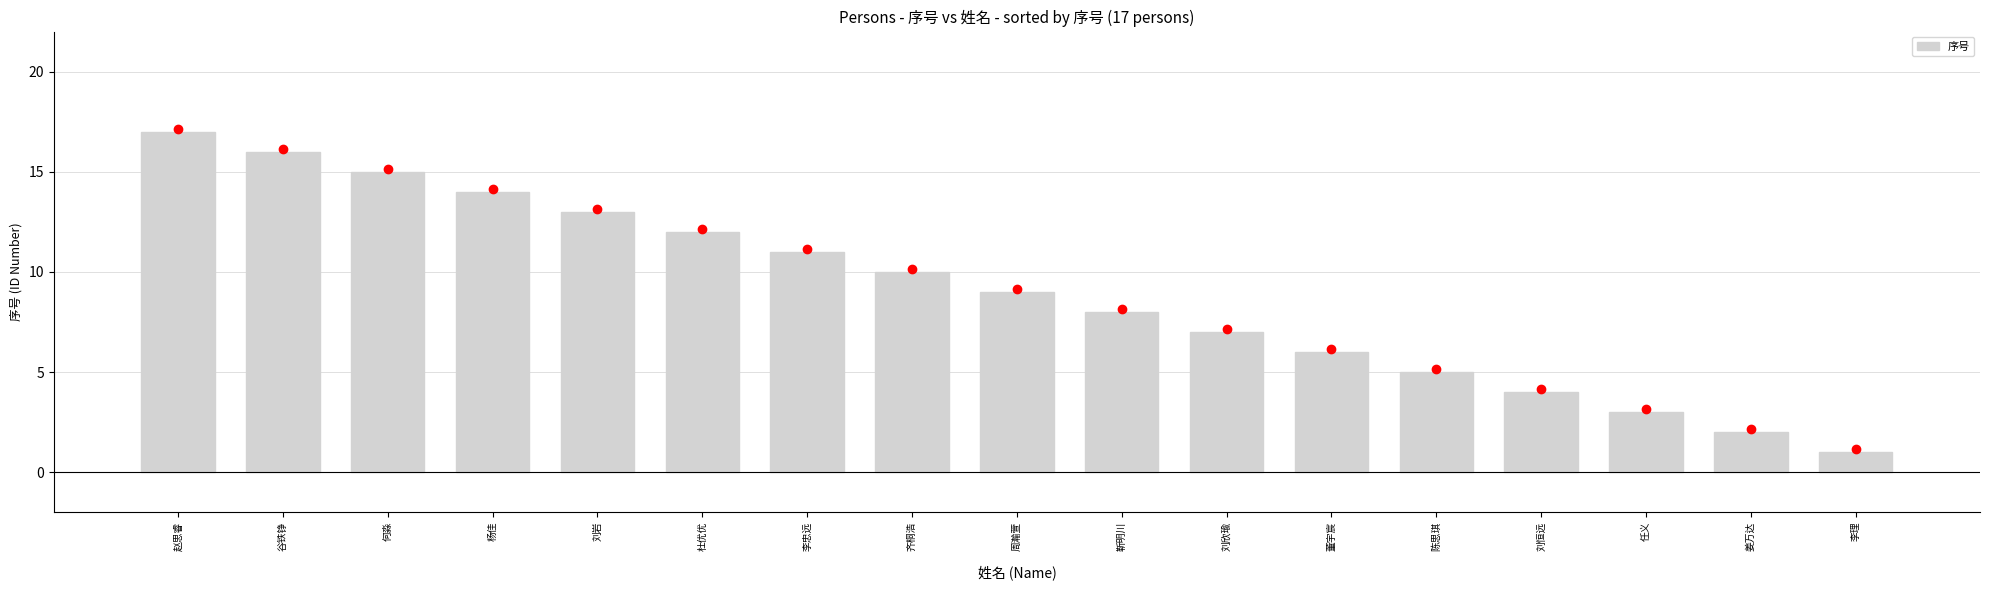

What is the change in value from 李忠远 to 姜万达?

-9